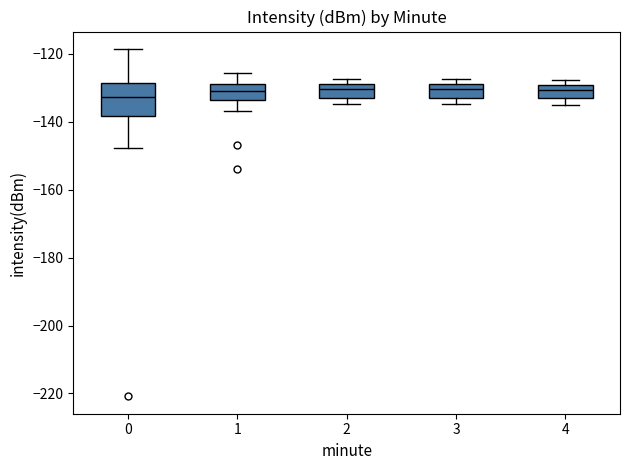

Reading left to right, read every box against the y-axis: the position of its median line, the range the box covers, and the ends of its whiskers. The values are not printed on the chart, so give them approximately, as read against the axis.

0: median -132, box -138 to -128, whiskers -148 to -118
1: median -132, box -134 to -128, whiskers -136 to -126
2: median -130, box -132 to -128, whiskers -134 to -128 (just above the box's upper edge)
3: median -130, box -134 to -128, whiskers -134 (just below the box's lower edge) to -128 (just above the box's upper edge)
4: median -130 (inside the box), box -132 to -130, whiskers -134 to -128